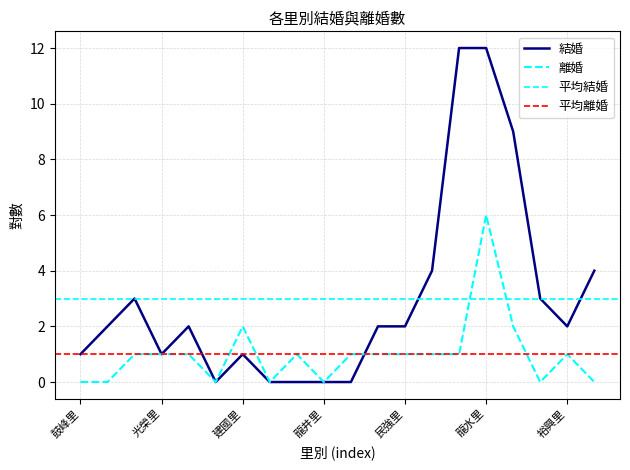

Reading left to right, transcribe all the data shown in this chart.

結婚: 鼓峰里=1	雄峰里=2	前峰里=3	光榮里=1	民族里=2	內惟里=0	建國里=1	忠正里=0	自強里=0	龍井里=0	正德里=0	平和里=2	民強里=2	厚生里=4	龍子里=12	龍水里=12	明誠里=9	華豐里=3	裕興里=2	裕豐里=4
離婚: 鼓峰里=0	雄峰里=0	前峰里=1	光榮里=1	民族里=1	內惟里=0	建國里=2	忠正里=0	自強里=1	龍井里=0	正德里=1	平和里=1	民強里=1	厚生里=1	龍子里=1	龍水里=6	明誠里=2	華豐里=0	裕興里=1	裕豐里=0